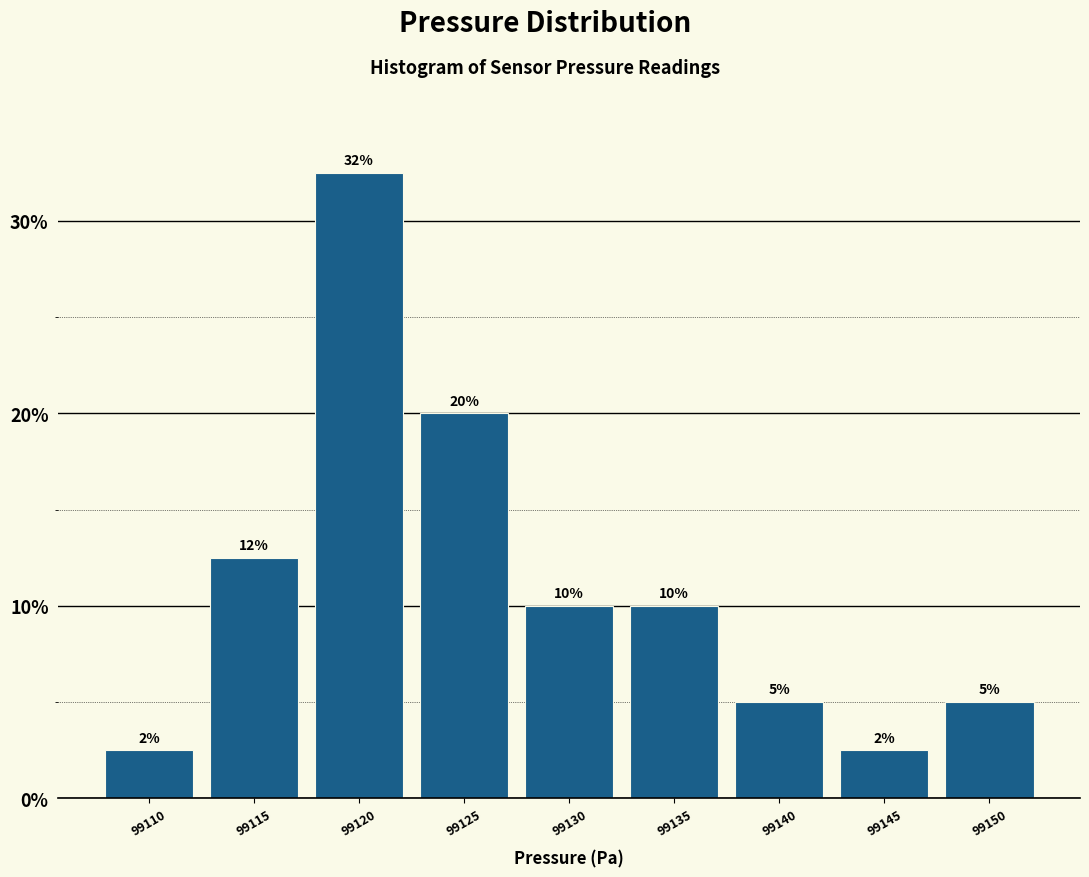

Approximately how many times larger is the value at 99115 compared to 99120?

0.4